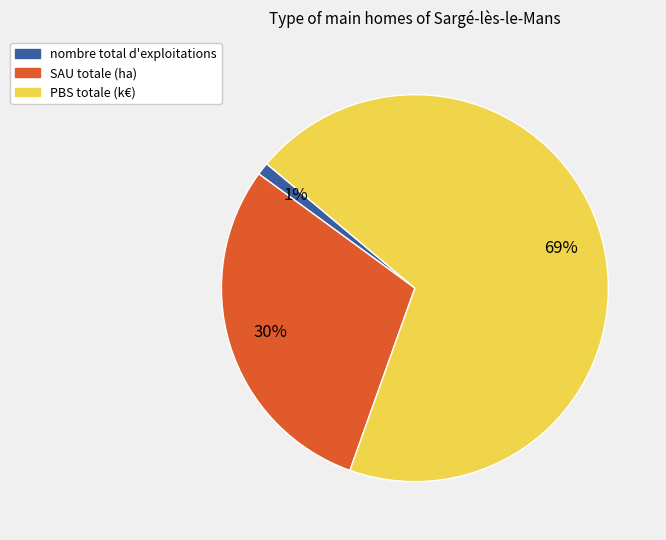

Is the sum of nombre total d'exploitations and SAU totale (ha) greater than half?

No